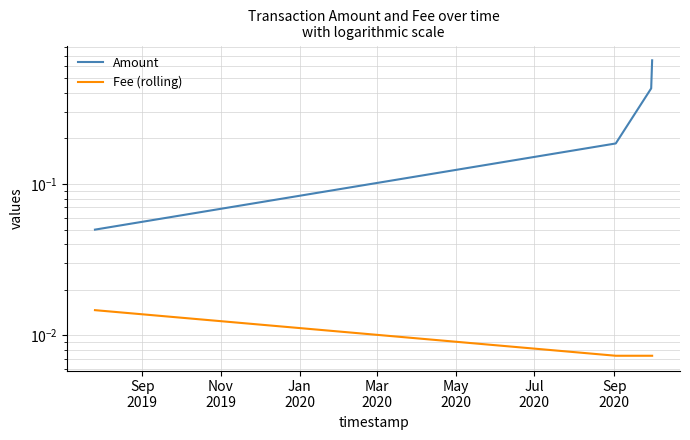

How many data points does each series have?

4